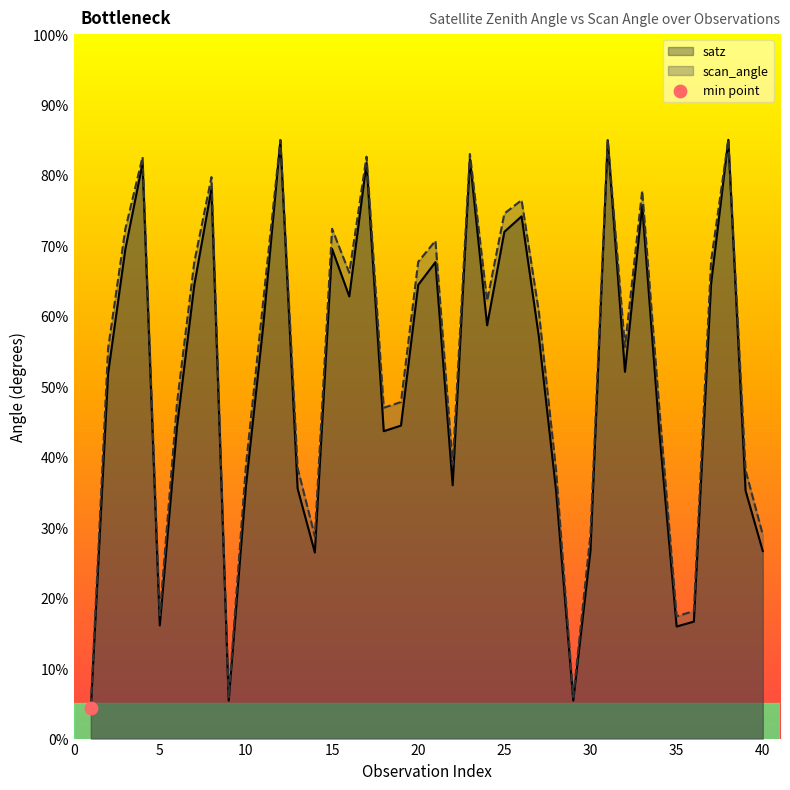

Which series reaches the minimum Y coordinate?

satz